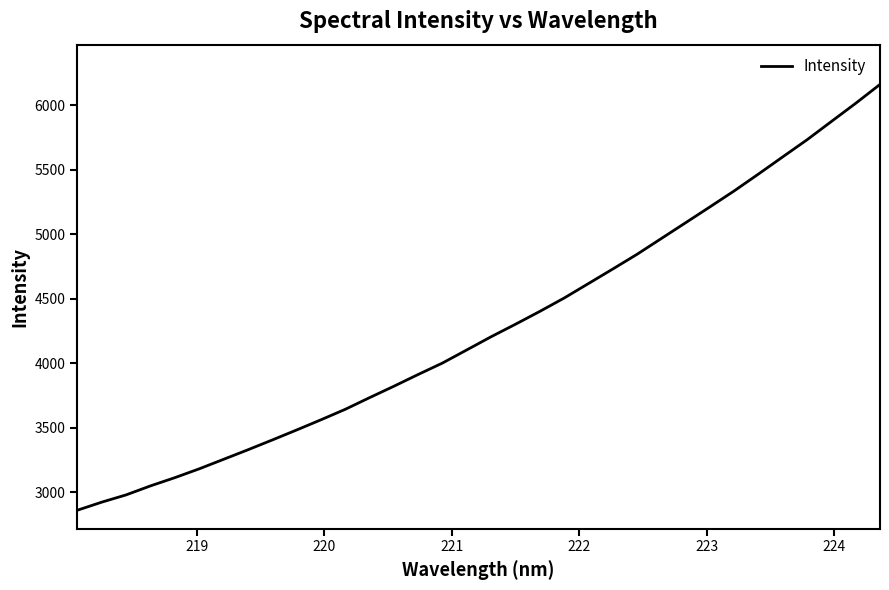

What is the greatest value displayed?

6161.8